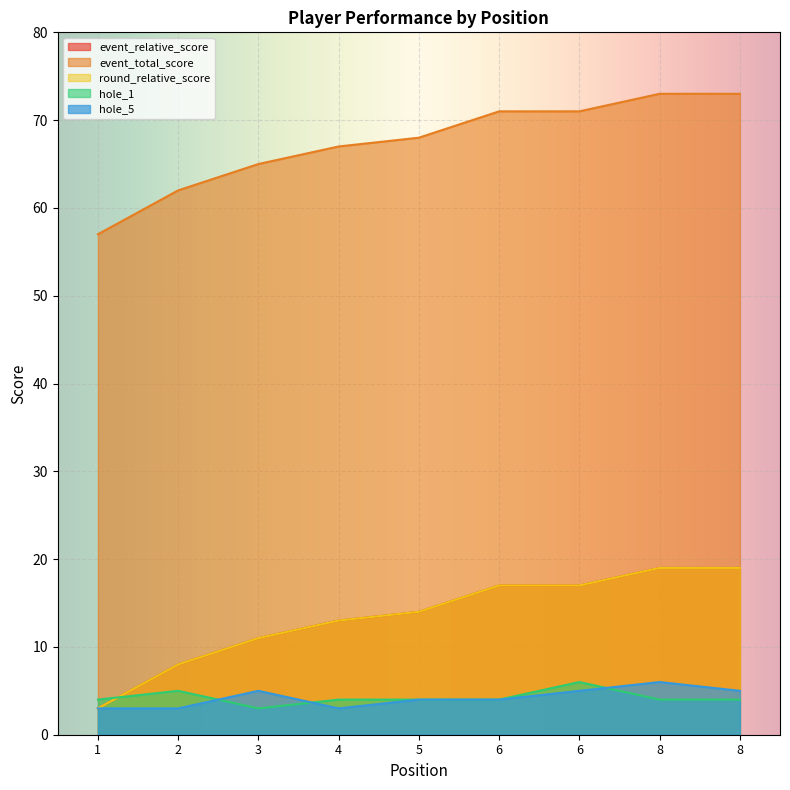

The event_relative_score series shows 17 at 6. True or false?

True